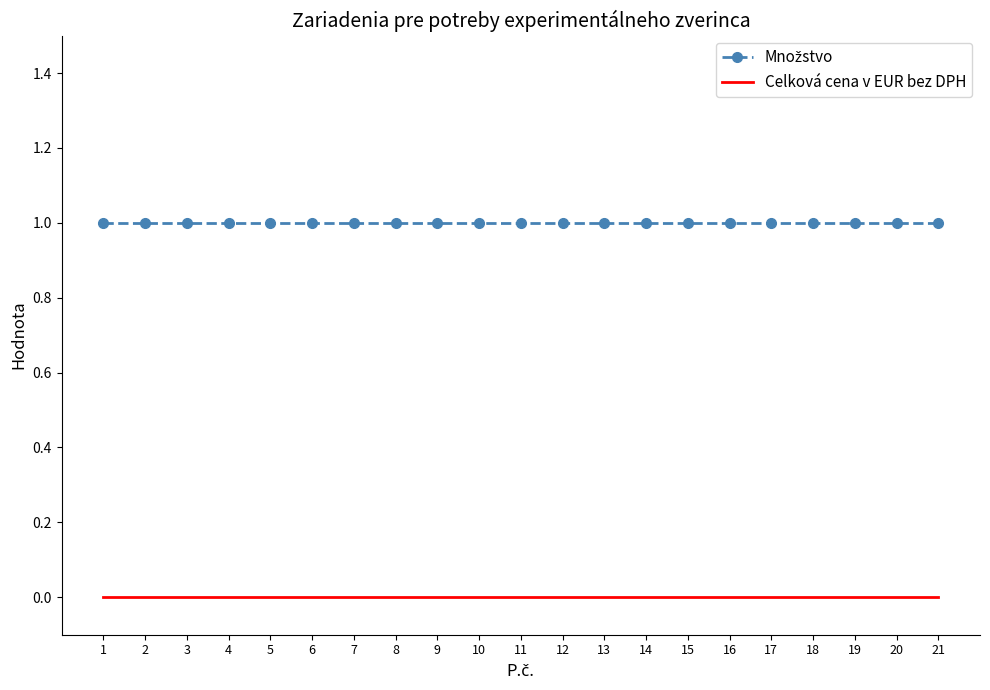

The value of Celková cena v EUR bez DPH at 11 is 0. True or false?

True